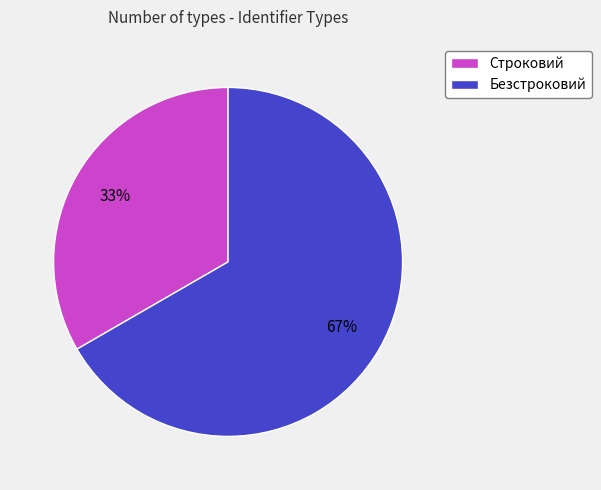

To the nearest percent, what portion does Безстроковий represent?

67%